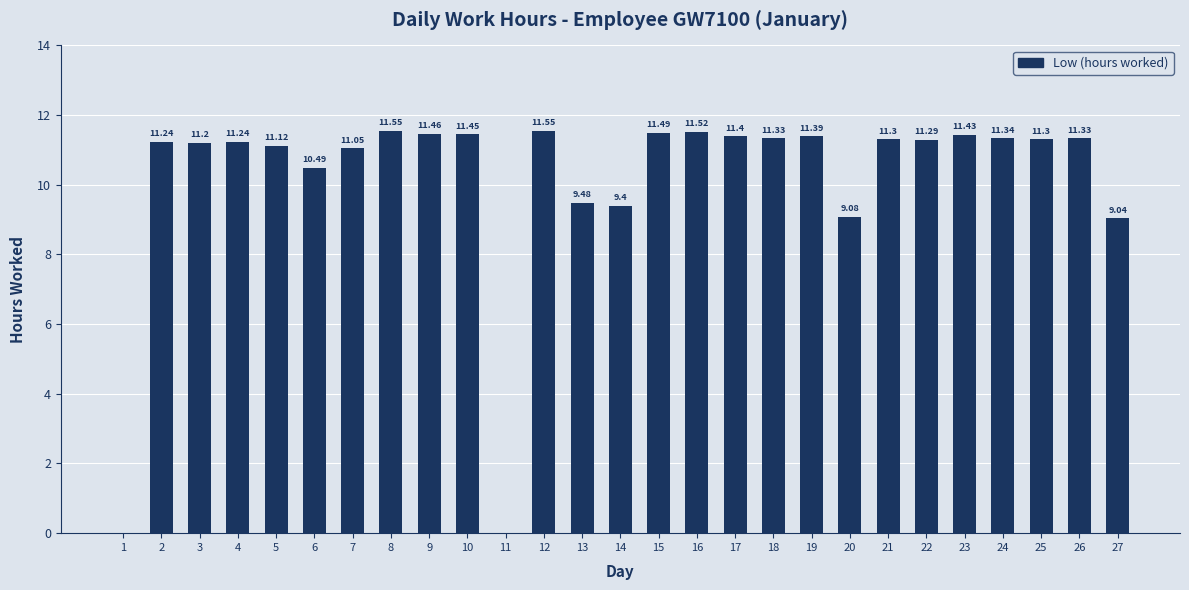

Is it true that the value at 16 is 11.5?

True